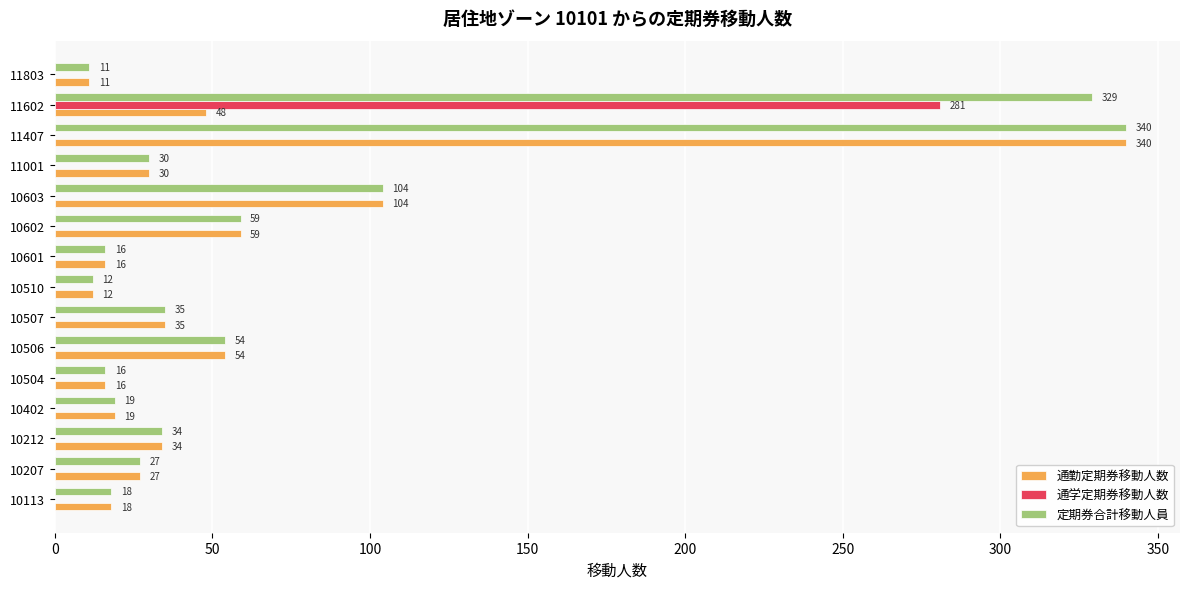

Which label corresponds to the largest value in the chart?

11407